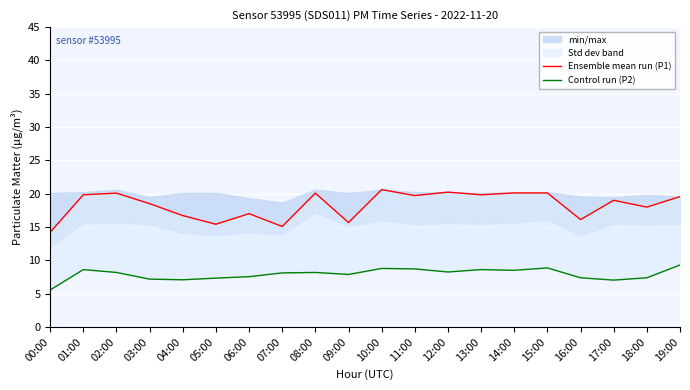

Rank the series at 01:00 from highest to lowest value.

Ensemble mean run (P1), Control run (P2)